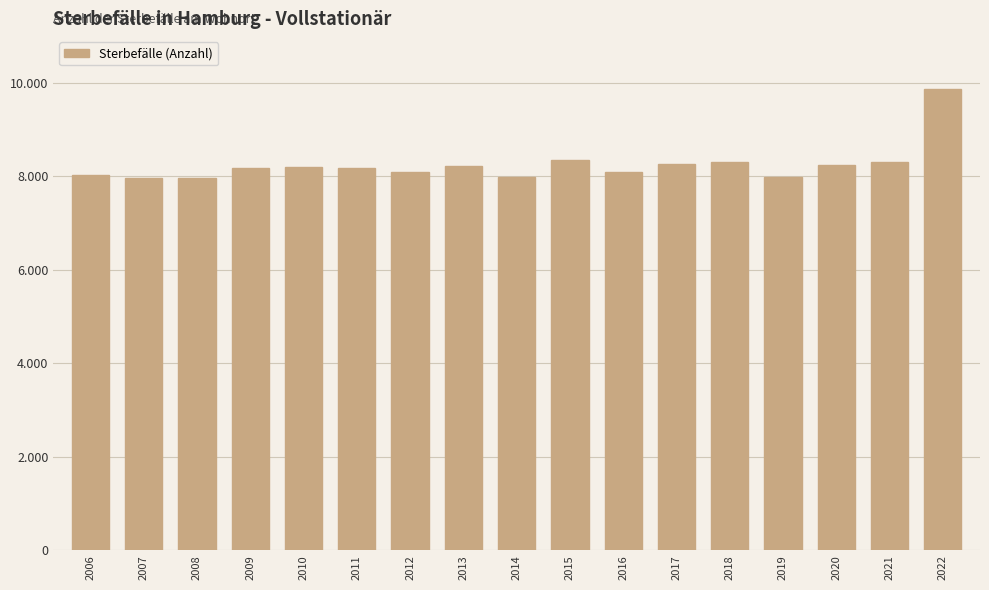

At which category does the chart reach its minimum across all series?

2007